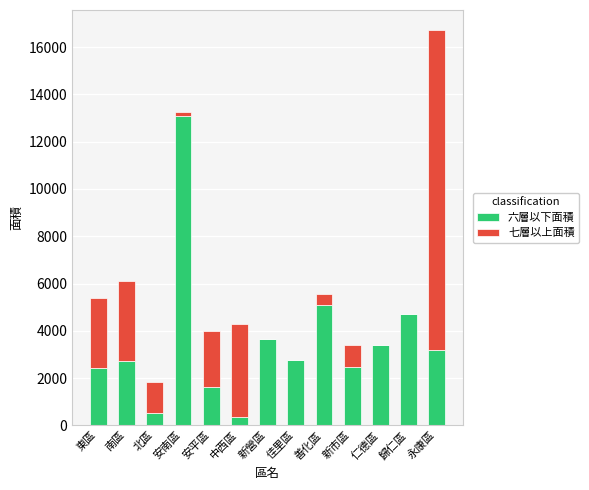

Which category has the highest value in the 六層以下面積 series?

安南區